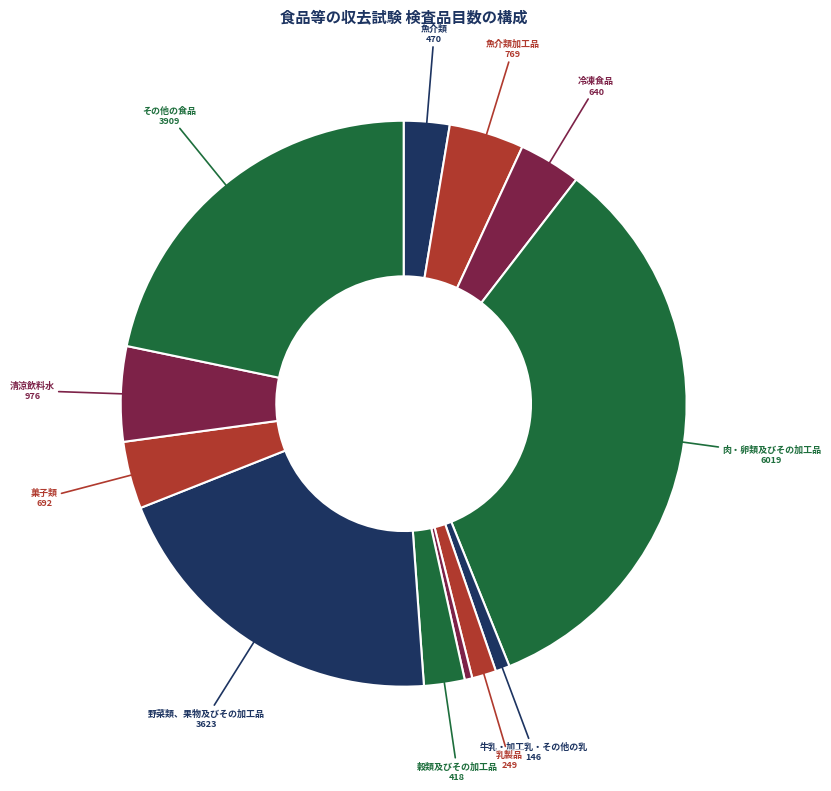

Which slice is the largest?

肉・卵類及びその加工品